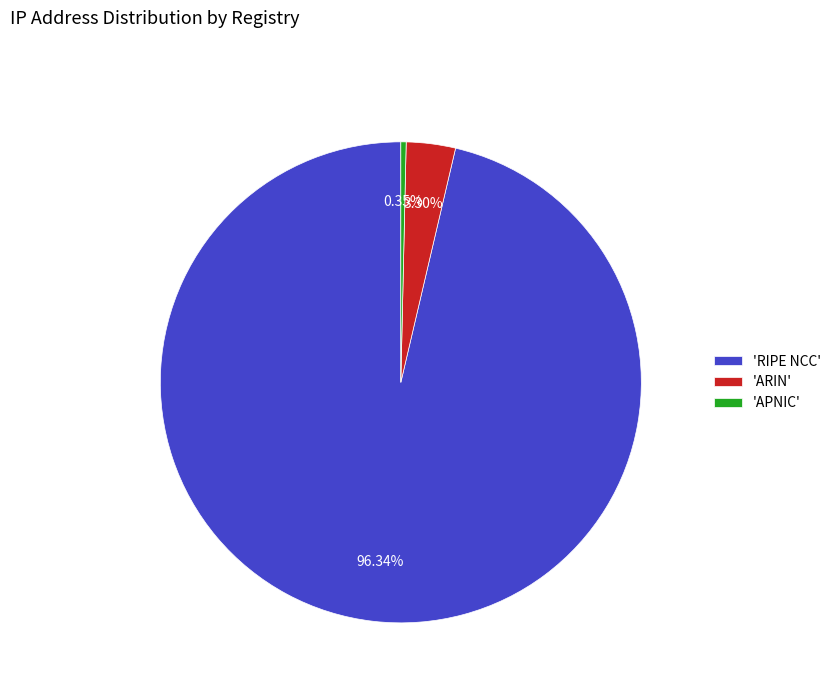

Between 'RIPE NCC' and 'ARIN', which is larger?

'RIPE NCC'